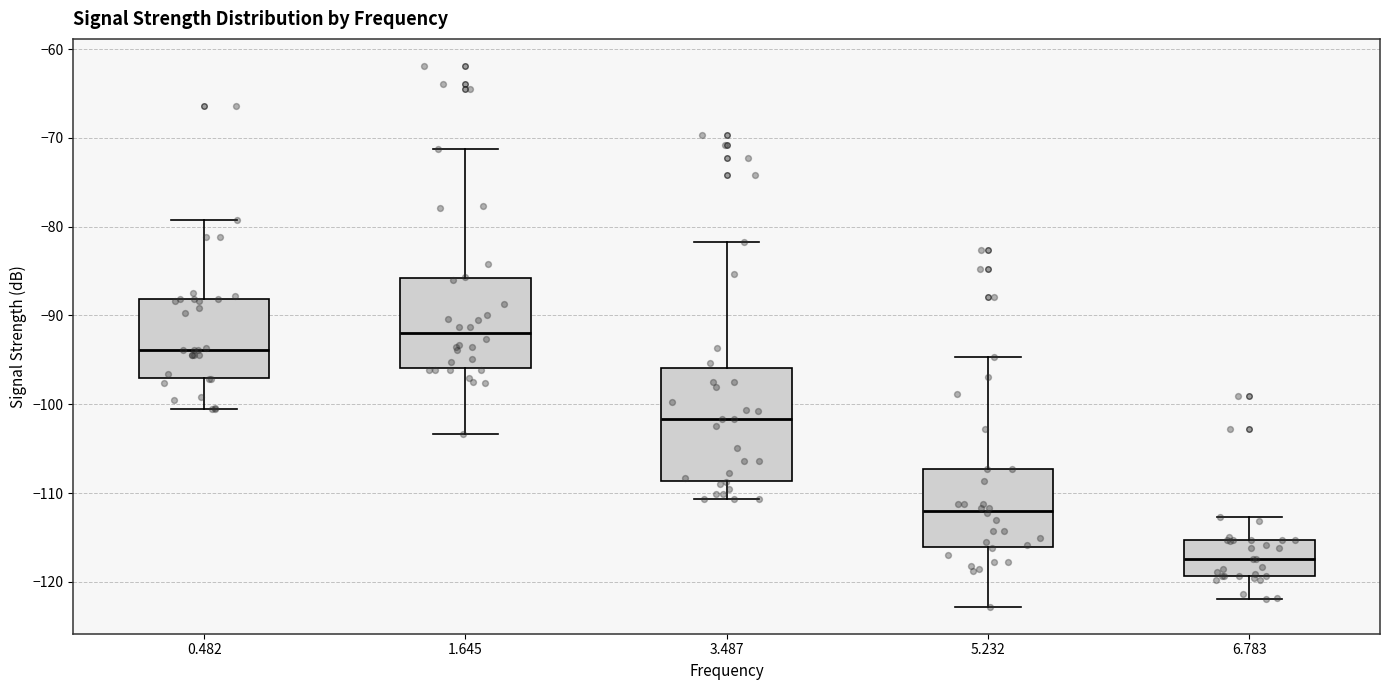

Comparing the boxes themselves (not the whiskers), which one is the tallest?

3.487